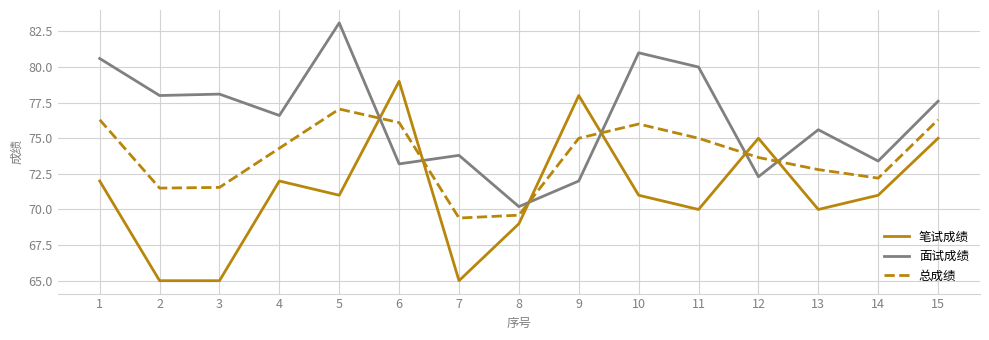

Between 3 and 12, which series saw the biggest shift?

笔试成绩